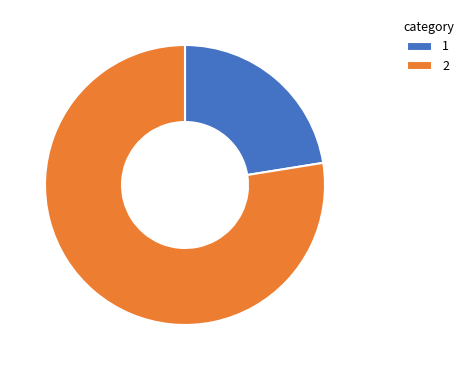

Rank the categories by value from highest to lowest.

2, 1